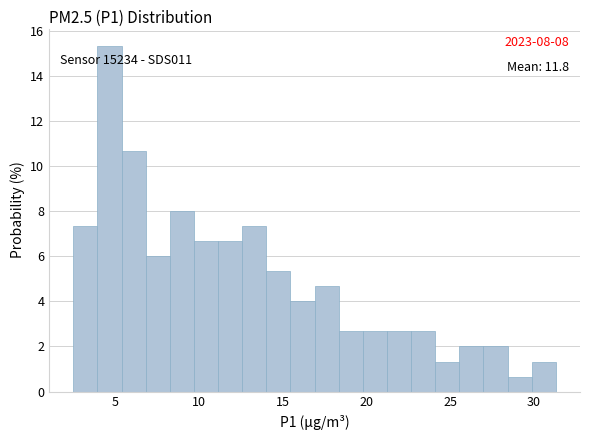

Around what value on the x-axis is the tallest bar? Give the approximate position of its centre, as read against the axis.

4.5